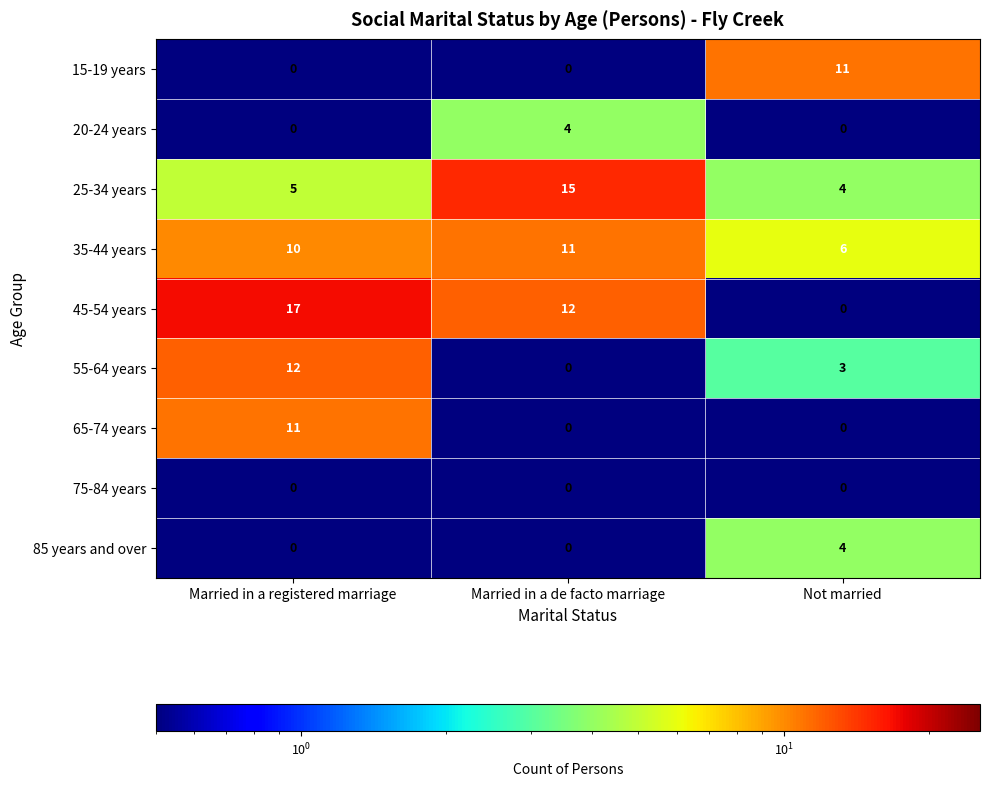

Reading left to right, extract all data points from this chart.

15-19 years: Married in a registered marriage=0	Married in a de facto marriage=0	Not married=11
20-24 years: Married in a registered marriage=0	Married in a de facto marriage=4	Not married=0
25-34 years: Married in a registered marriage=5	Married in a de facto marriage=15	Not married=4
35-44 years: Married in a registered marriage=10	Married in a de facto marriage=11	Not married=6
45-54 years: Married in a registered marriage=17	Married in a de facto marriage=12	Not married=0
55-64 years: Married in a registered marriage=12	Married in a de facto marriage=0	Not married=3
65-74 years: Married in a registered marriage=11	Married in a de facto marriage=0	Not married=0
75-84 years: Married in a registered marriage=0	Married in a de facto marriage=0	Not married=0
85 years and over: Married in a registered marriage=0	Married in a de facto marriage=0	Not married=4